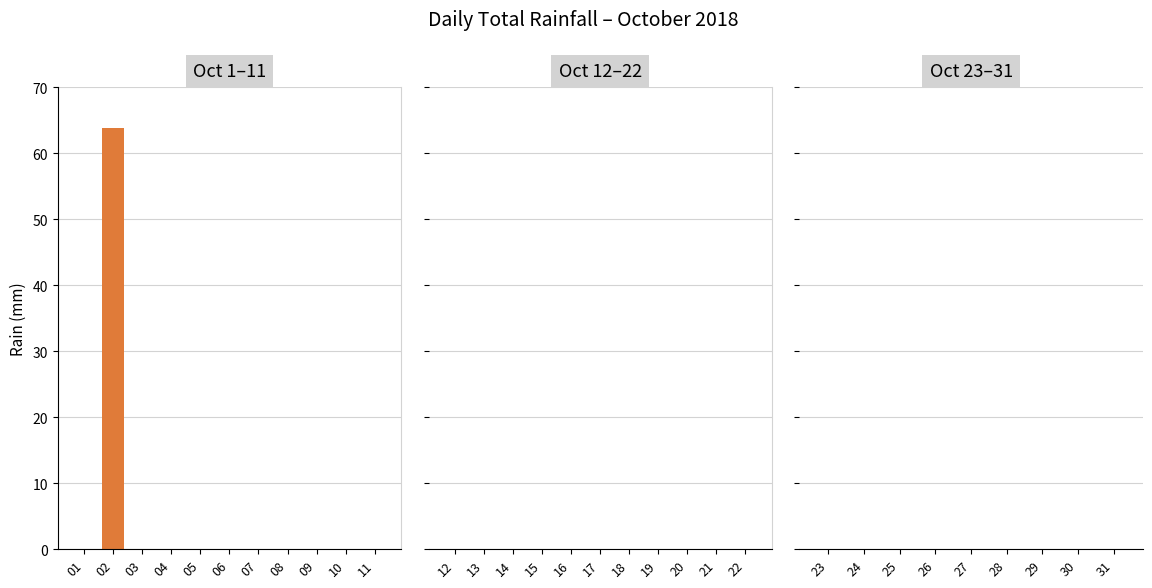

What is the sum of the values at 02 and 08?

63.8